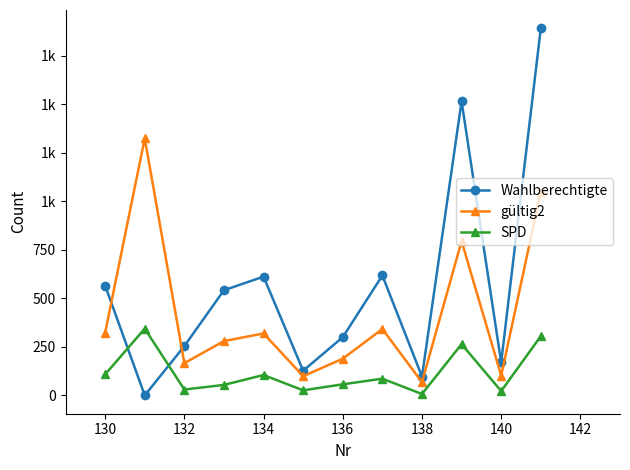

Where is the first local minimum for SPD?

132